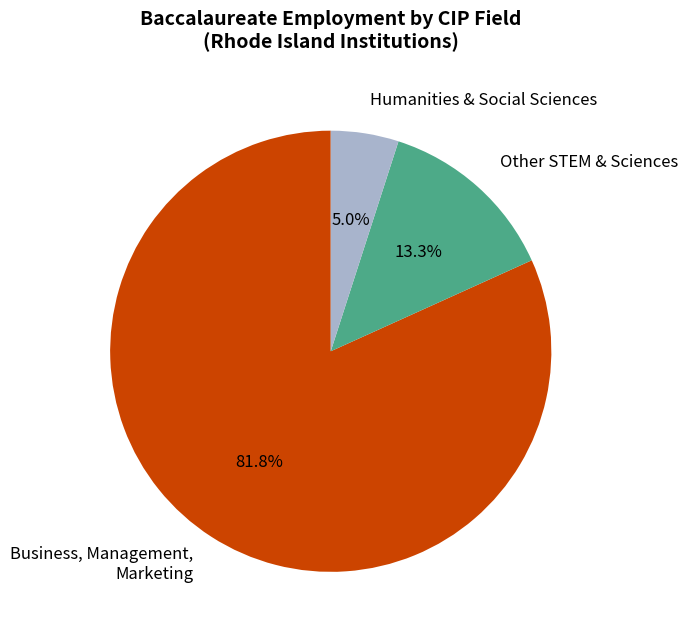

Is the sum of Business, Management, Marketing and Other STEM & Sciences greater than half?

Yes